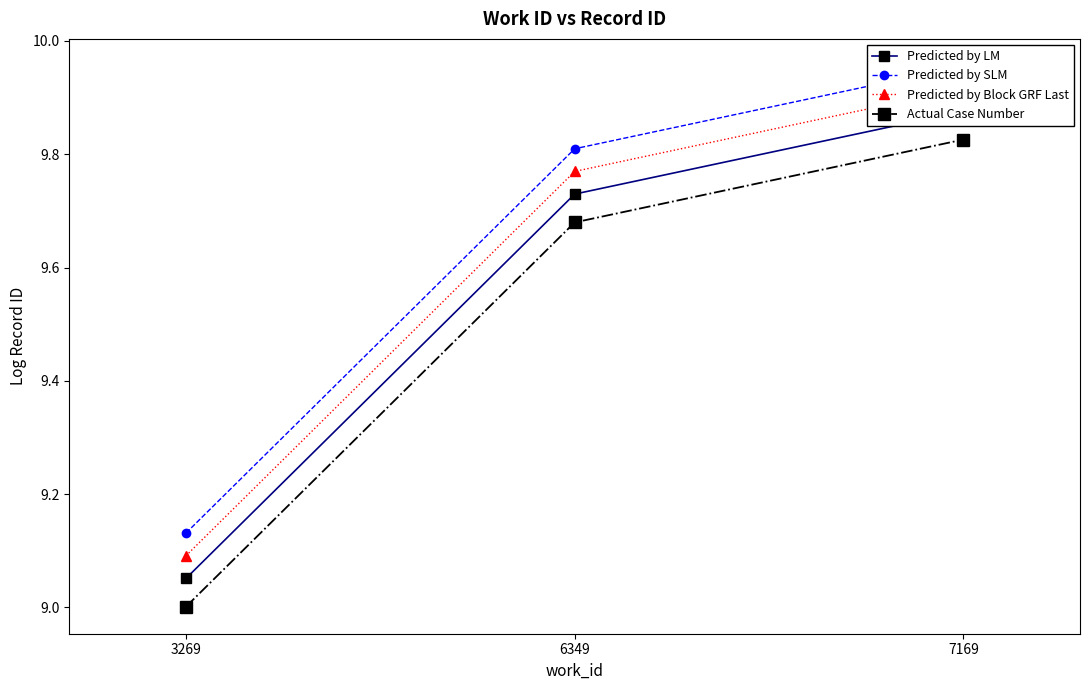

Which series has the widest spread of values?

Predicted by LM